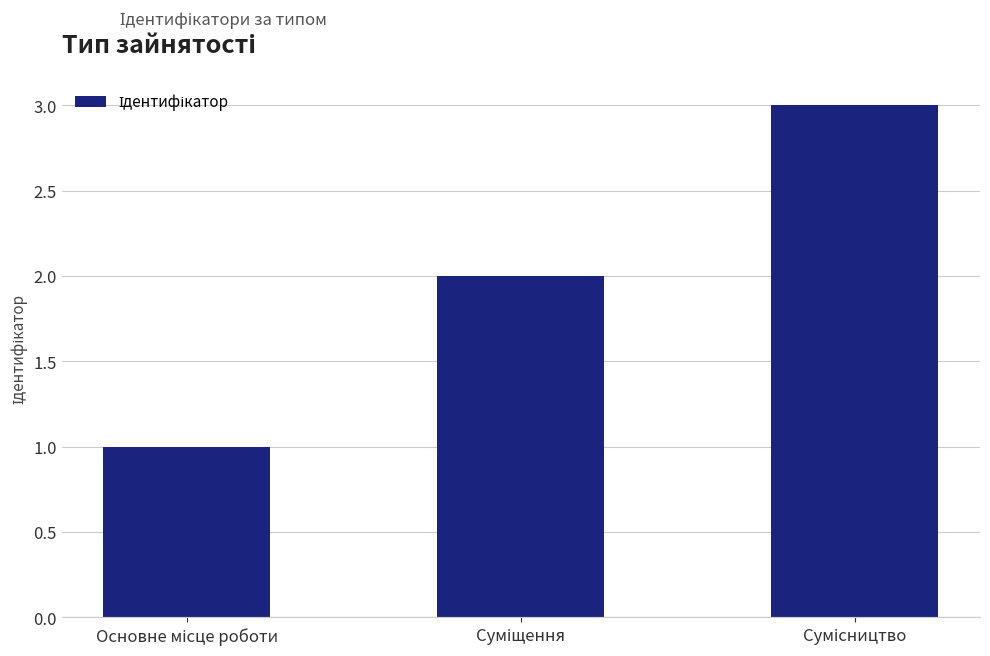

What is the greatest value displayed?

3